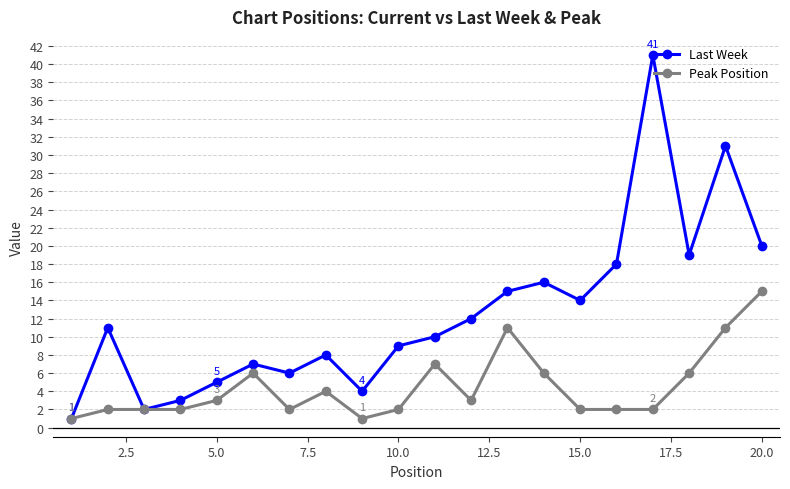

True or false: Last Week has more than 0 interior local peaks.

True